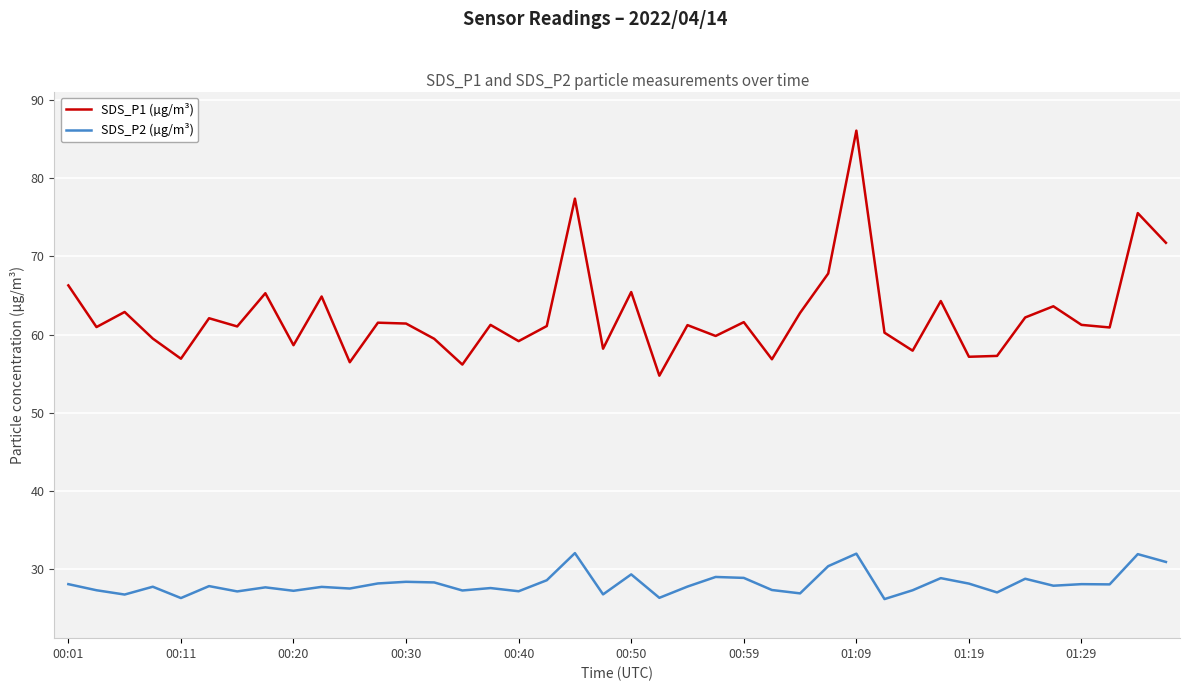

Which series has the largest total across all categories?

SDS_P1 (µg/m³)